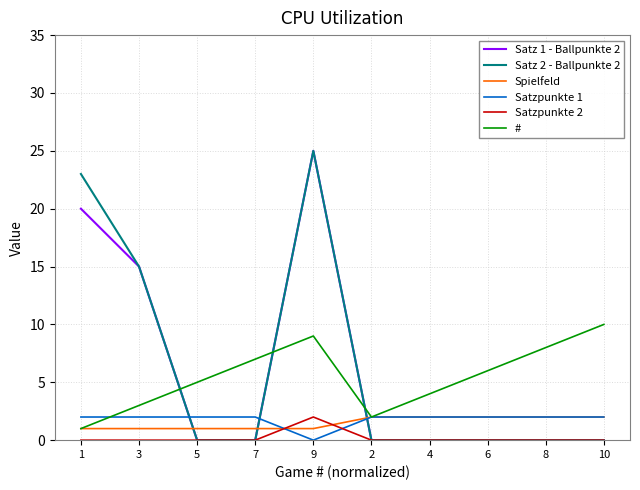

Which label corresponds to the largest value in the chart?

9